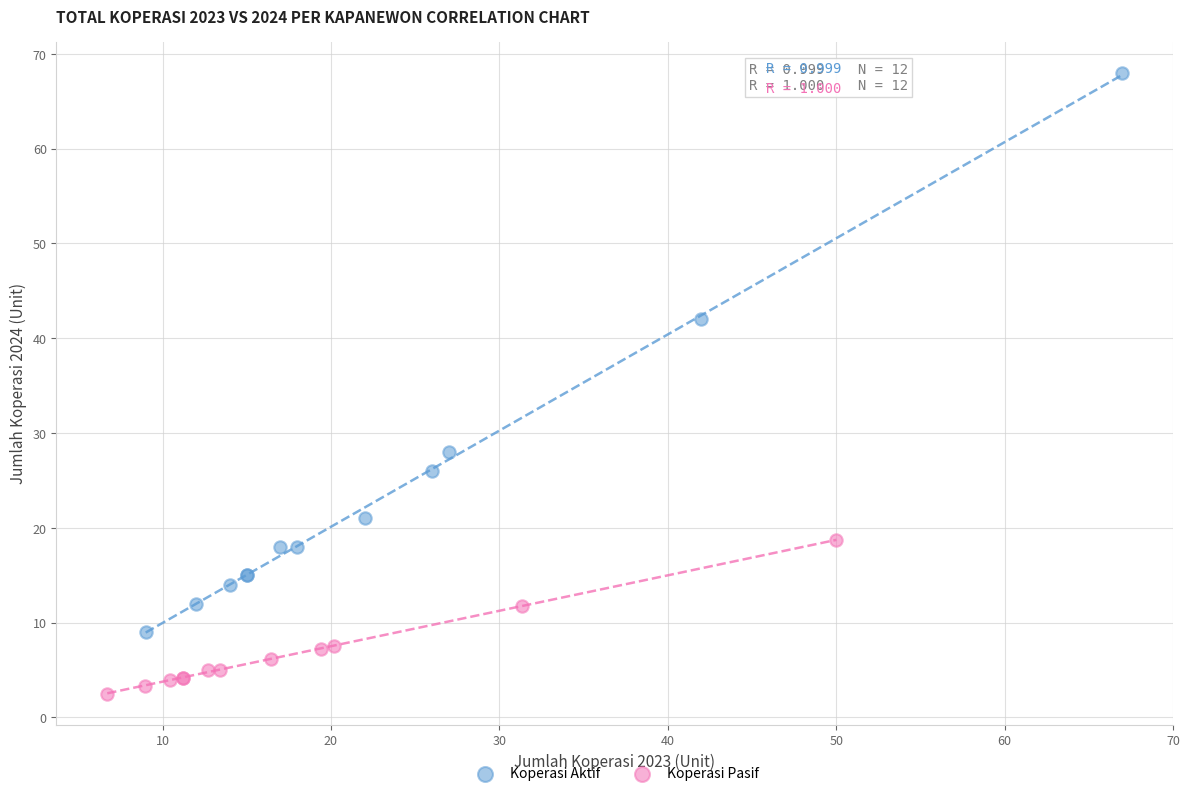

Which series reaches the maximum Y coordinate?

Koperasi Aktif